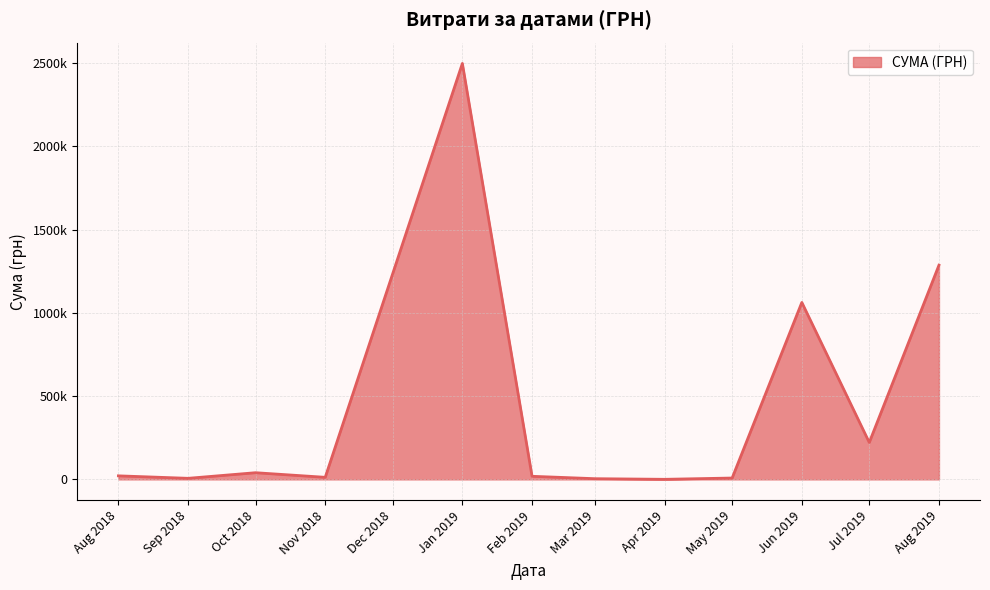

At which category does the data reach its first local peak?

Oct 2018